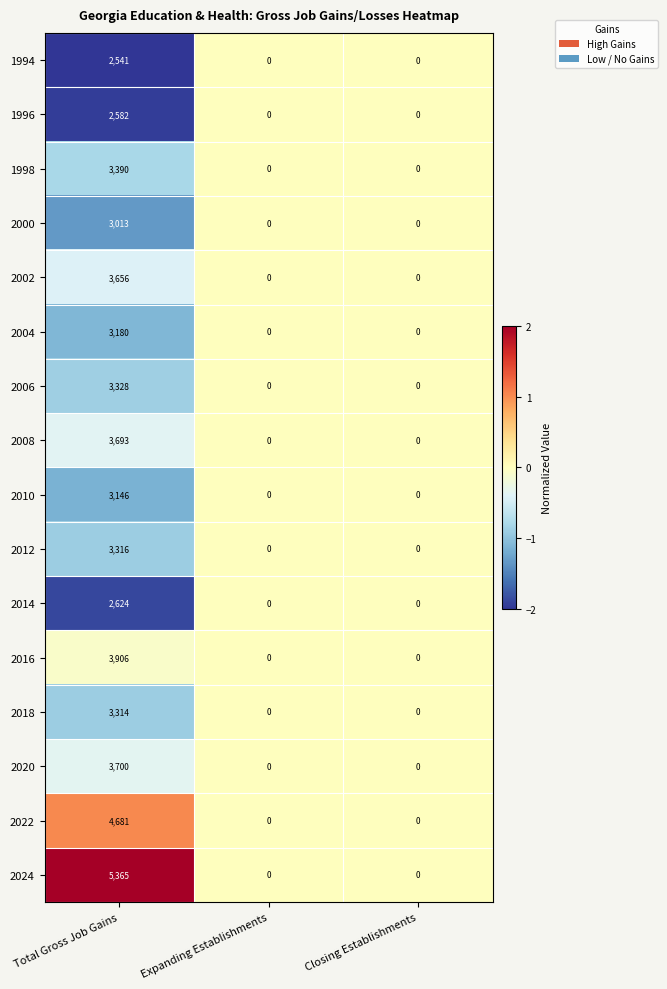

Rank the series by their maximum value, from lowest to highest.

1994, 1996, 2014, 2000, 2010, 2004, 2018, 2012, 2006, 1998, 2002, 2008, 2020, 2016, 2022, 2024